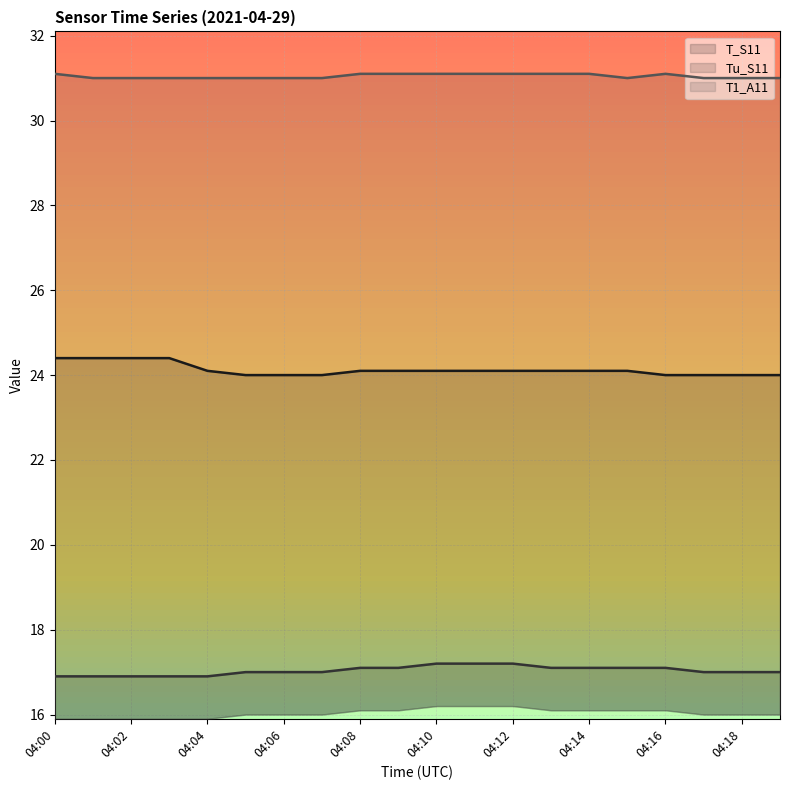

What is the sum of all Tu_S11 values?

340.7